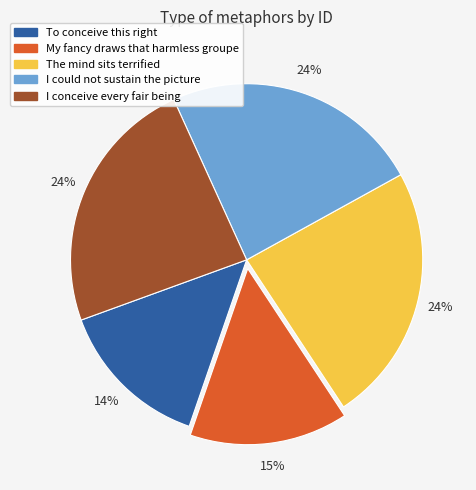

Is there any slice that represents more than half of the pie?

No